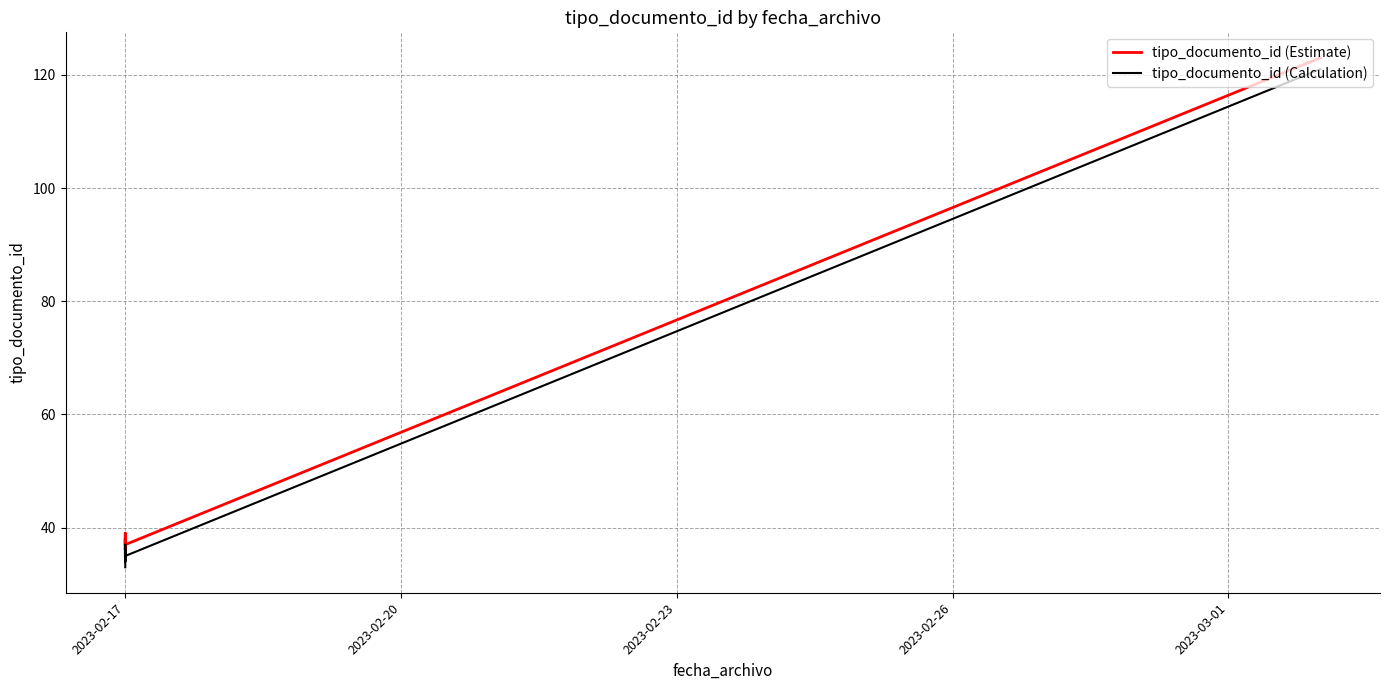

Count the number of data series in this chart.

2